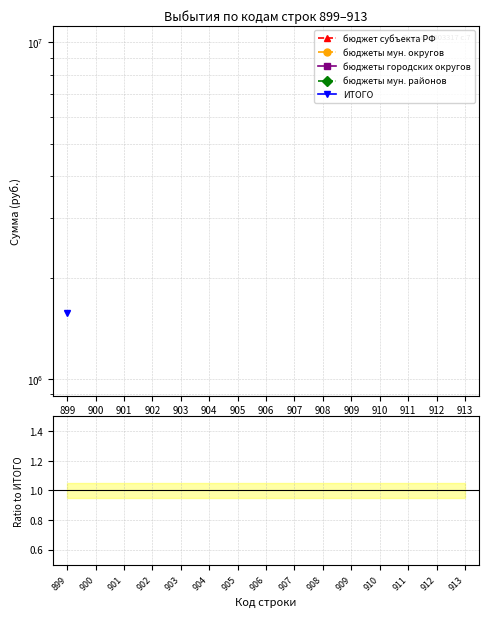

At which label does бюджеты мун. округов reach its peak?

899